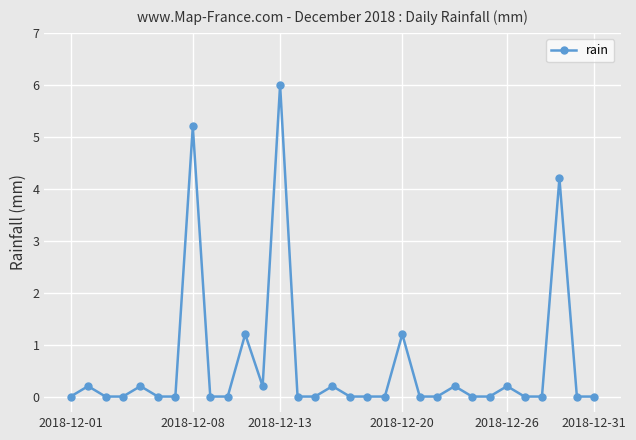

How many data points does each series have?

31